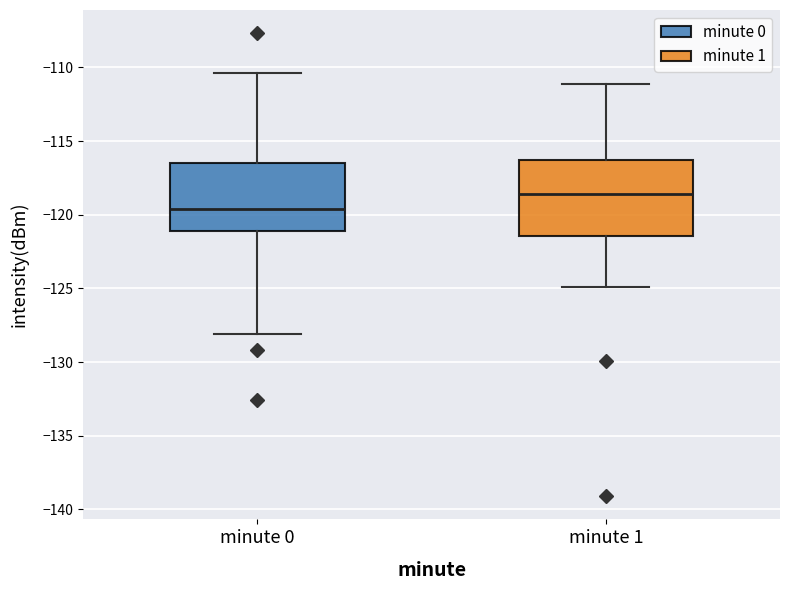

Which box has the lowest median line?

minute 0